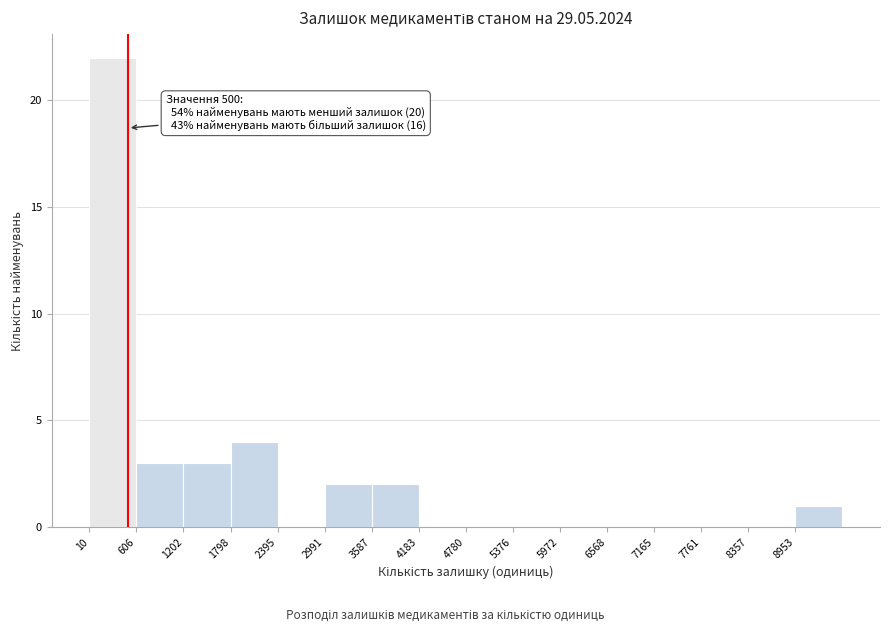

Over which range of the x-axis is the bar tallest?

0 to 600